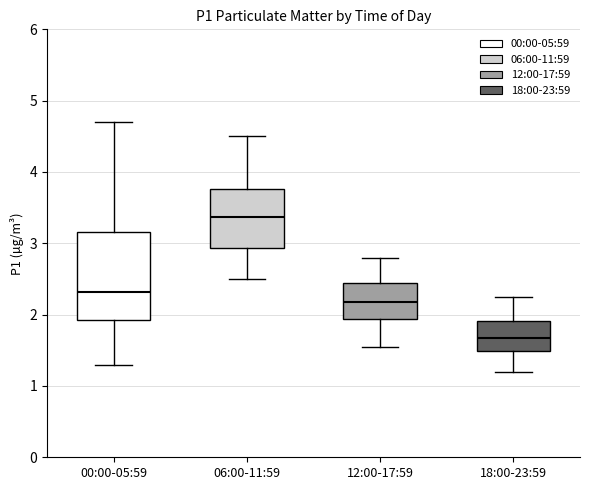

Reading left to right, read every box against the y-axis: the position of its median line, the range the box covers, and the ends of its whiskers. The values are not printed on the chart, so give them approximately, as read against the axis.

00:00-05:59: median 2.3, box 1.9 to 3.2, whiskers 1.3 to 4.7
06:00-11:59: median 3.4, box 2.9 to 3.8, whiskers 2.5 to 4.5
12:00-17:59: median 2.2, box 1.9 to 2.5, whiskers 1.6 to 2.8
18:00-23:59: median 1.7, box 1.5 to 1.9, whiskers 1.2 to 2.3